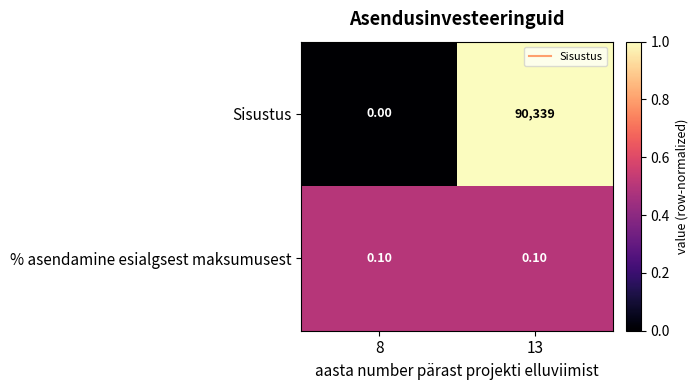

What is the sum of all Sisustus values?

90339.0